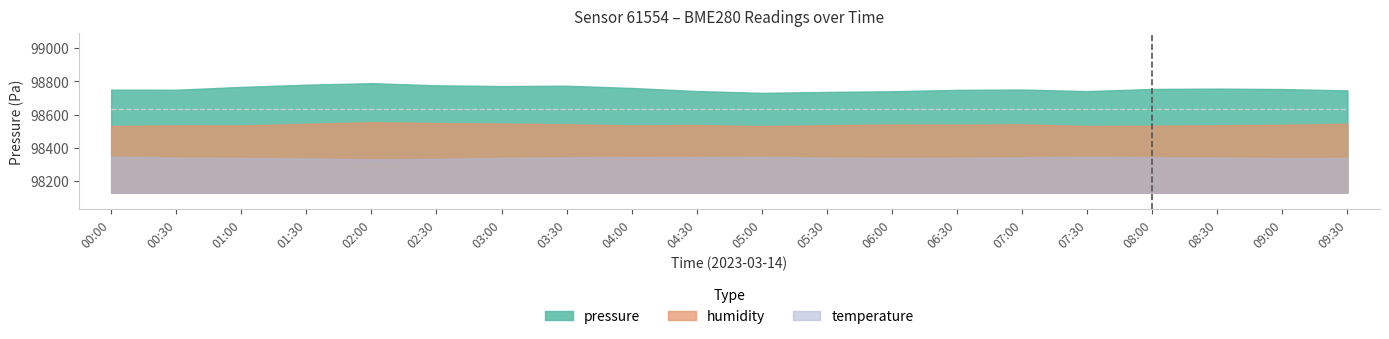

Where is humidity nearest to the value 48?

04:30